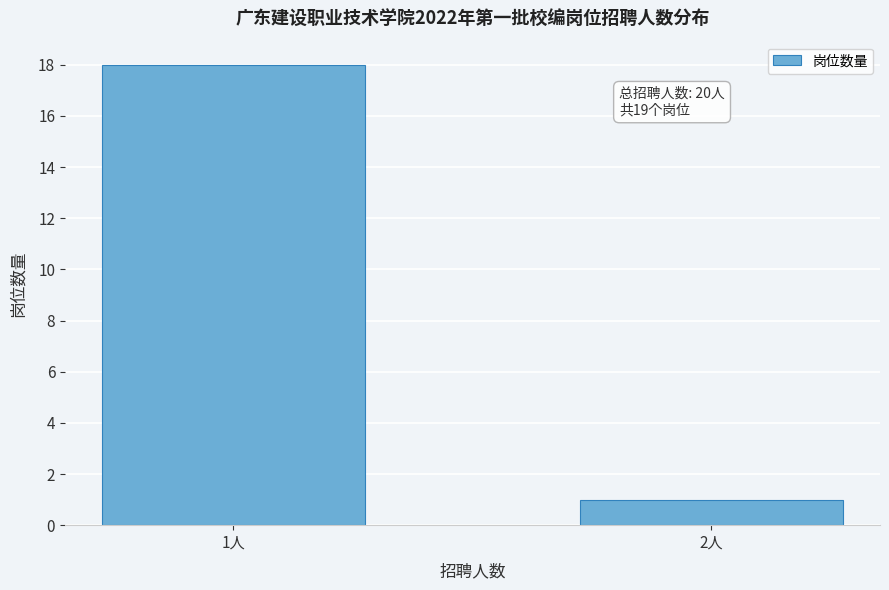

Reading left to right, what are all the values shown in this chart?

18	1